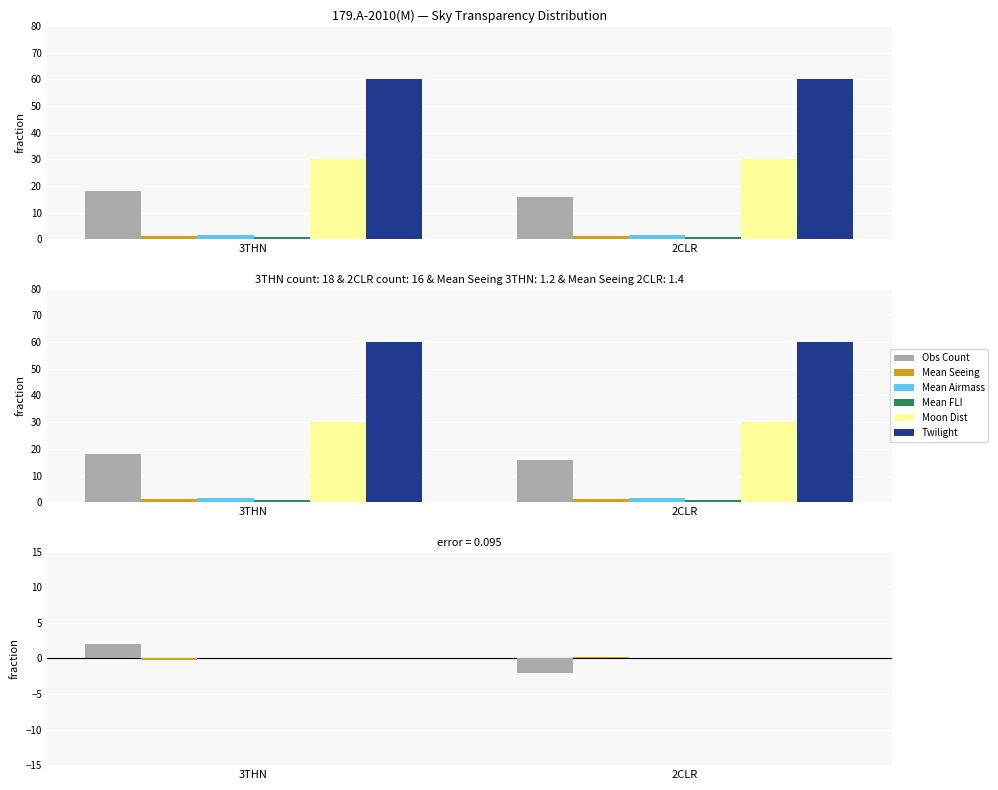

Which label corresponds to the largest value in the chart?

3THN